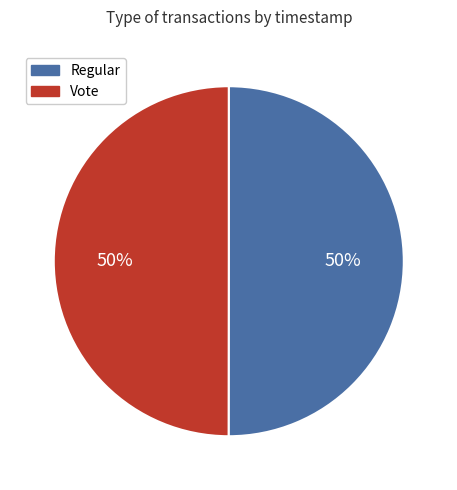

What is the ratio of the value at Vote to the value at Regular?

1.0